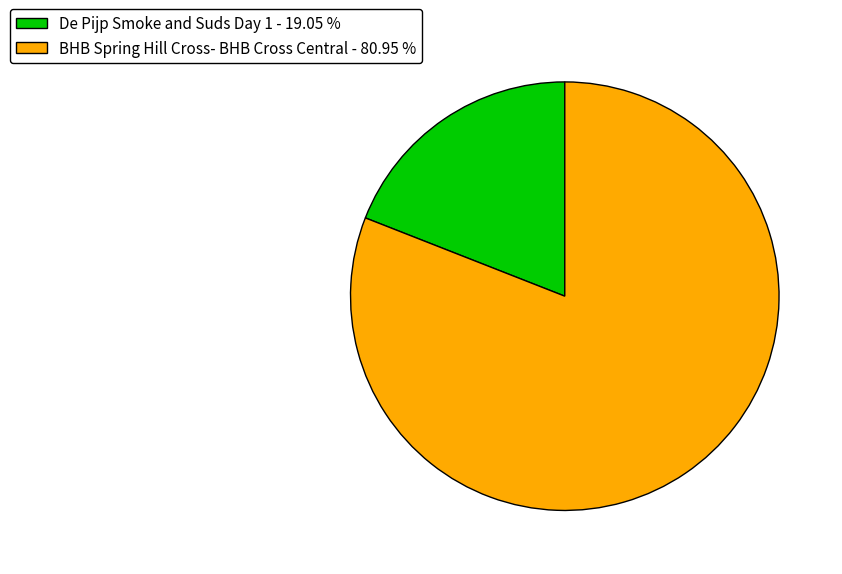

Count the number of slices in the pie.

2